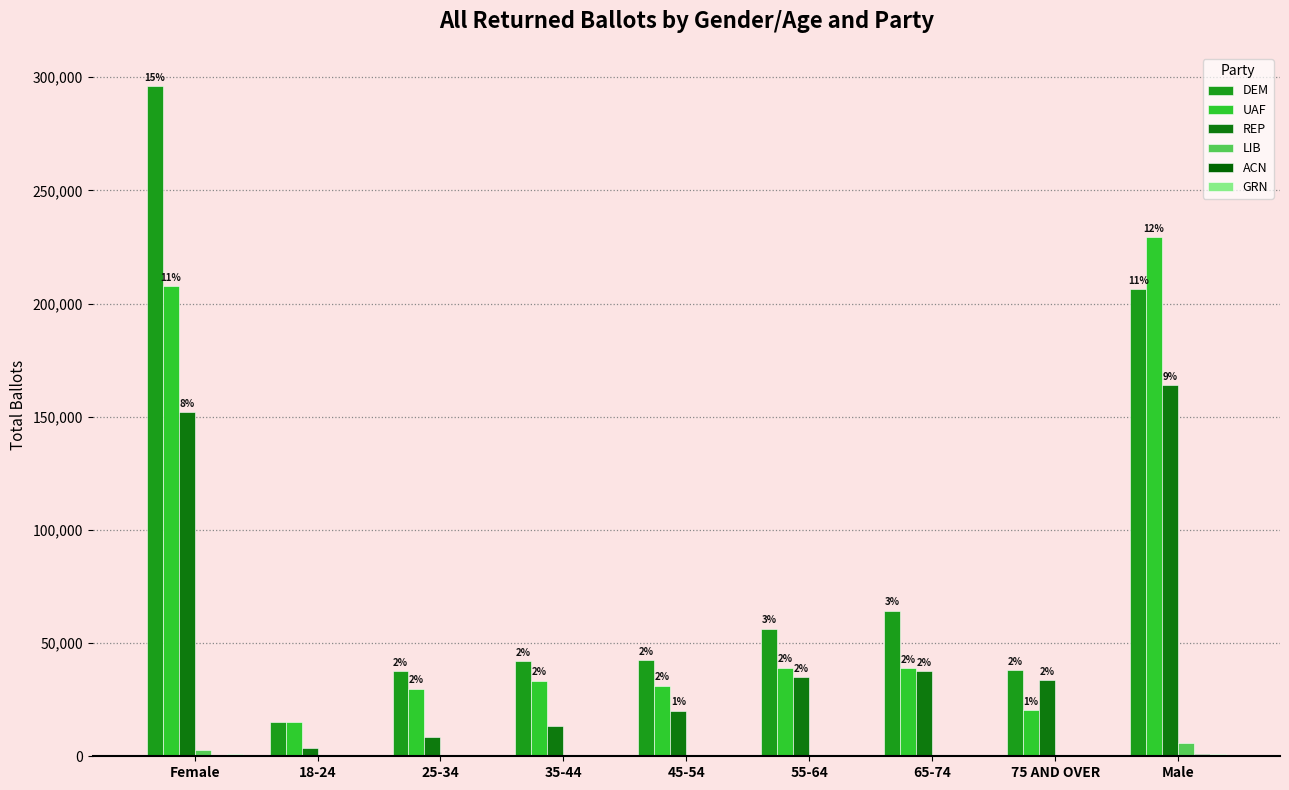

How many data points does each series have?

9